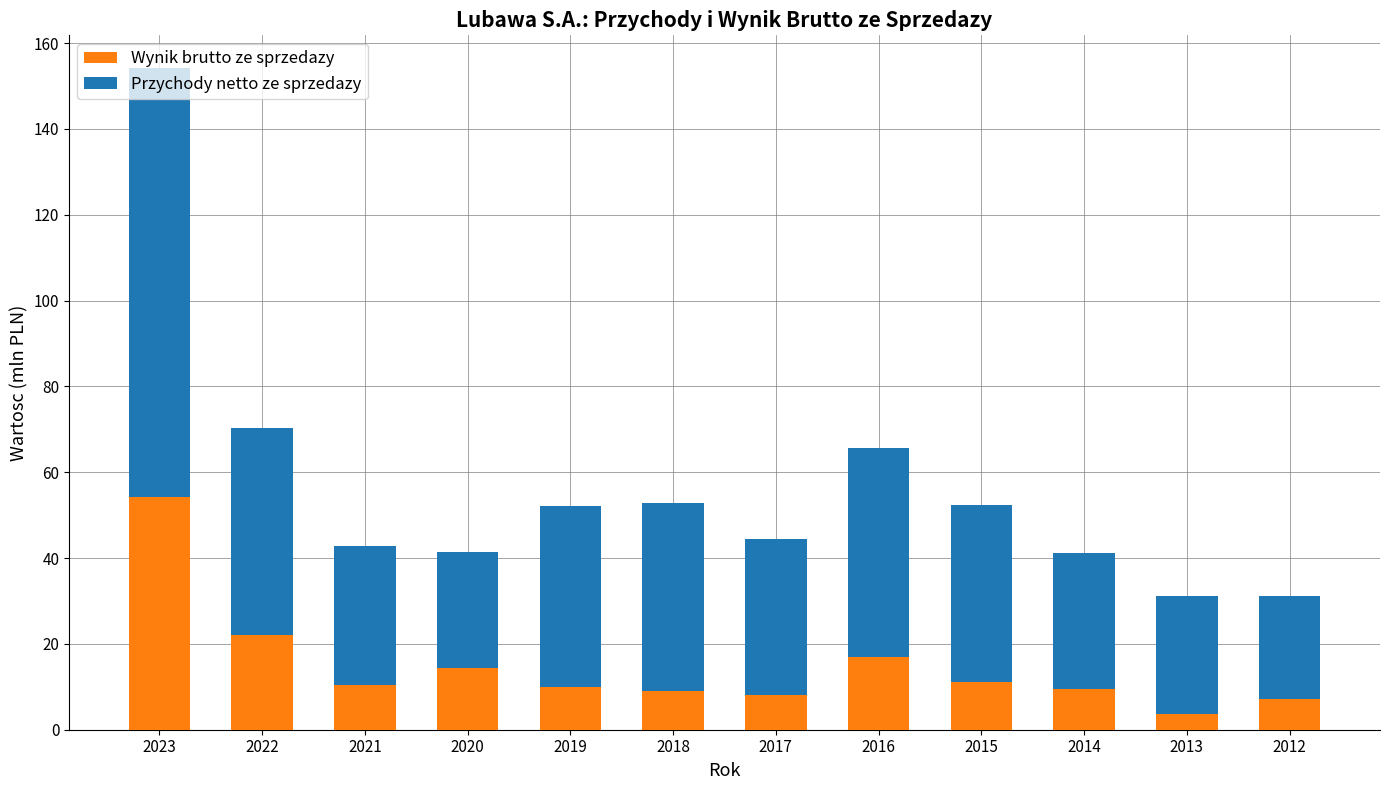

At which label does Wynik brutto ze sprzedazy reach its peak?

2023